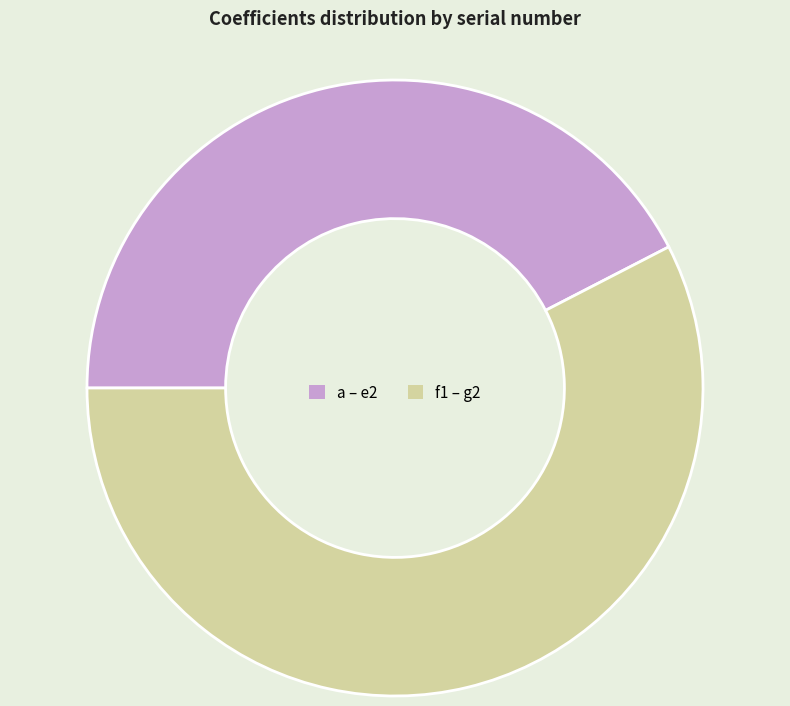

Is there a majority slice in this chart?

Yes